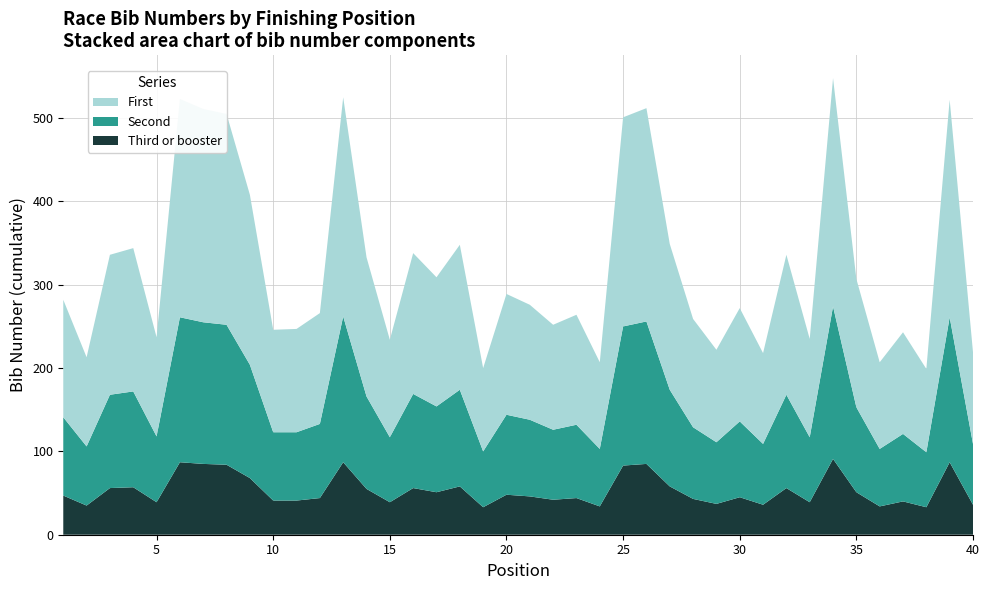

What is the minimum value for Third or booster?

33